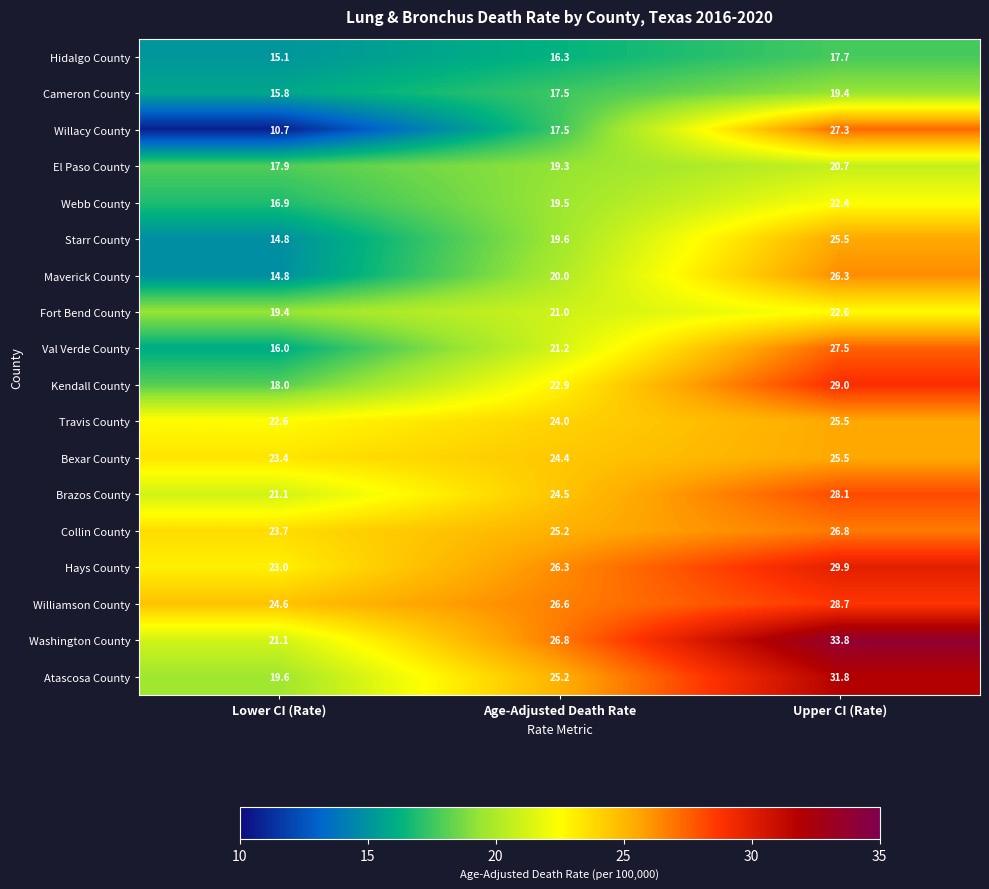

The value of Brazos County at Upper CI (Rate) is 43.4. True or false?

False